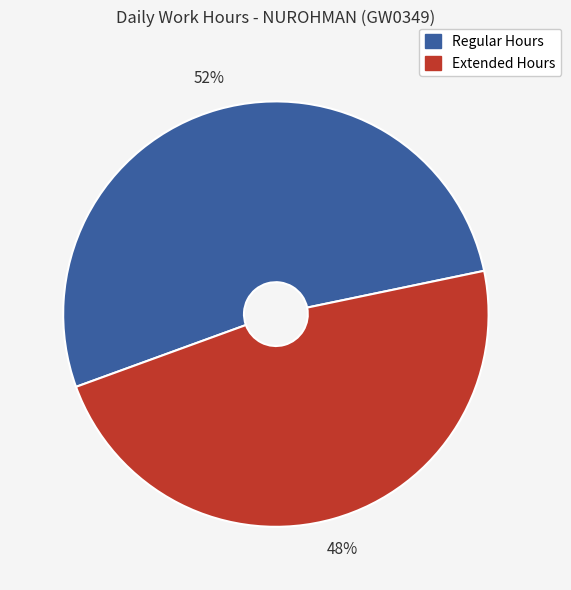

To the nearest percent, what is the average slice percentage?

50%